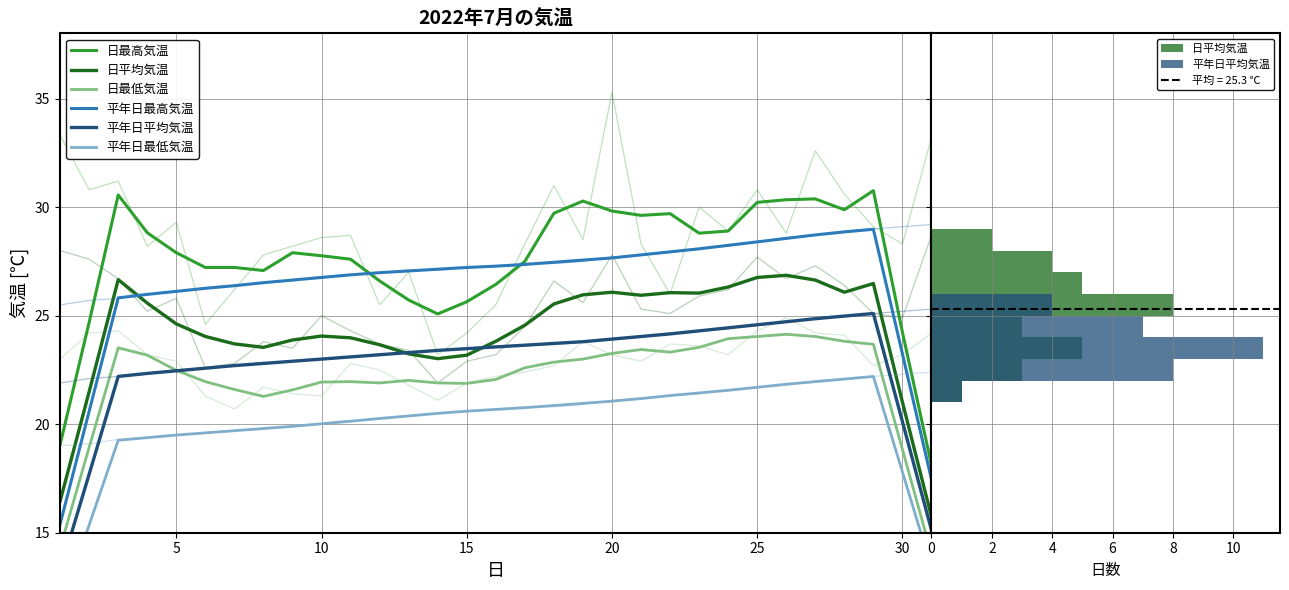

What is the label of the 2nd point from the left?

5